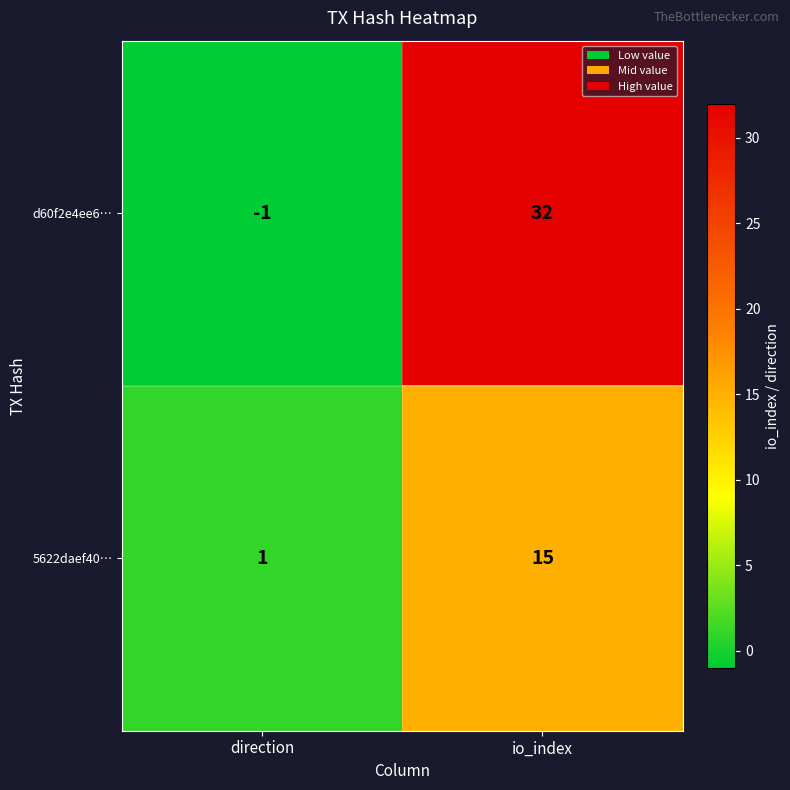

Rank the series at io_index from lowest to highest value.

5622daef40…, d60f2e4ee6…